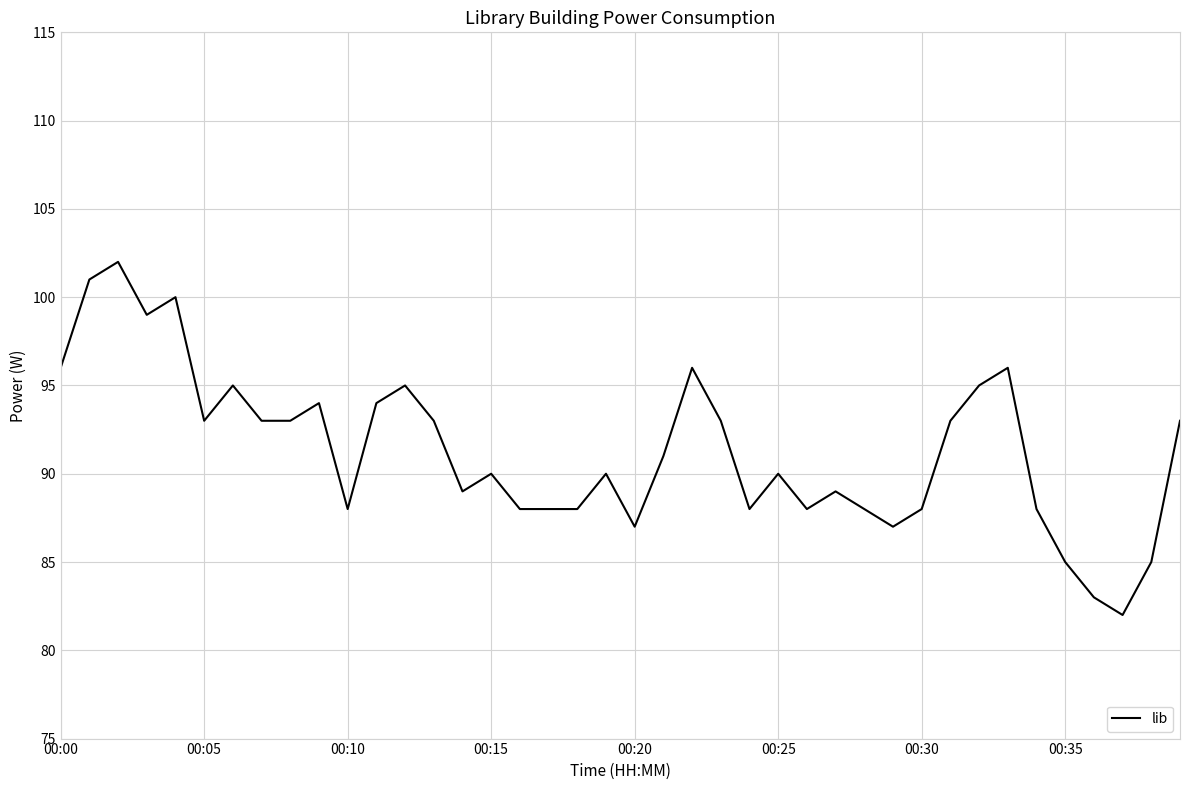

What is the difference between the maximum and minimum values?

20